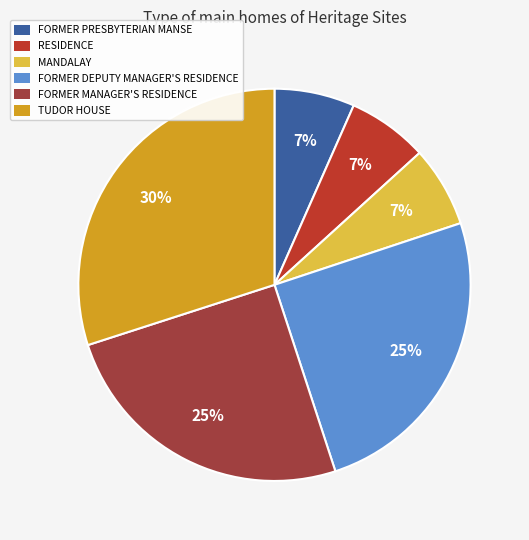

What percentage do FORMER DEPUTY MANAGER'S RESIDENCE and FORMER MANAGER'S RESIDENCE together represent?

50.1%